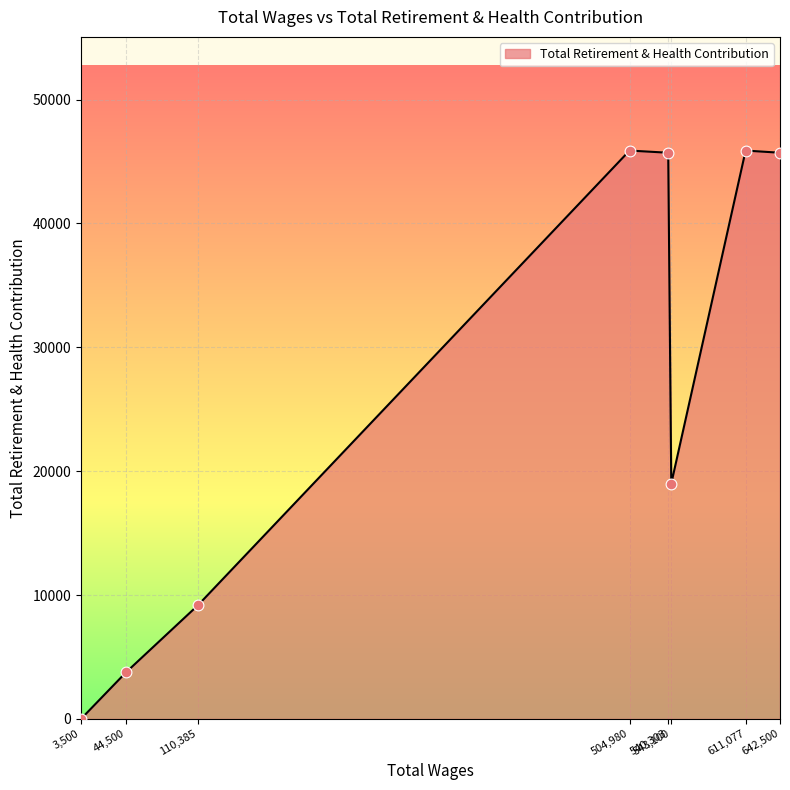

Between 3,500 and 543,100, which is larger?

543,100